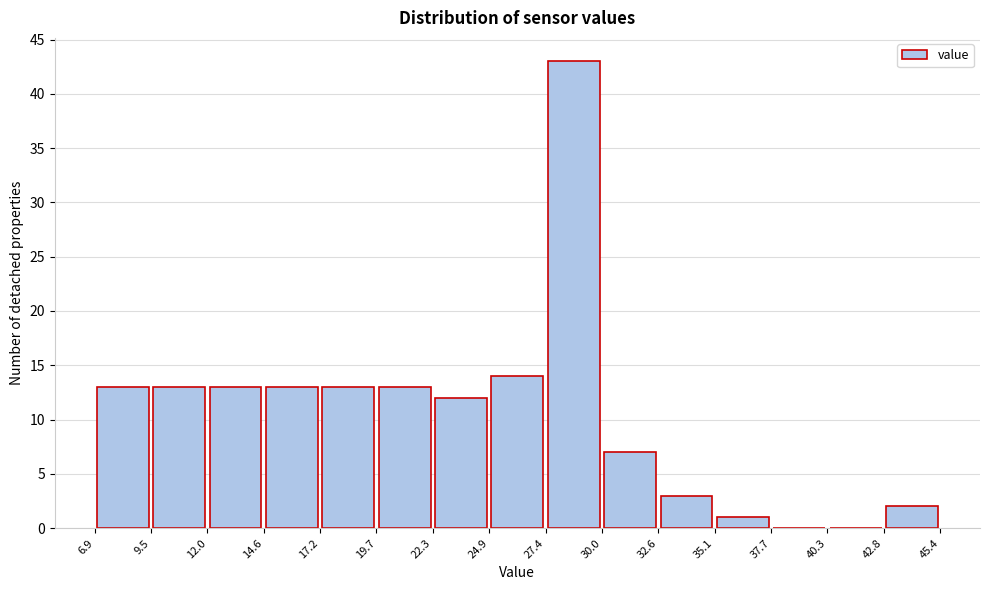

Reading left to right, transcribe this chart: for each bar, give the range it covers on the x-axis and its height. The values are not printed on the chart, so give them approximately, as read against the axis.

6.9 to 9.5: 13
9.5 to 12.0: 13
12.0 to 14.6: 13
14.6 to 17.2: 13
17.2 to 19.7: 13
19.7 to 22.3: 13
22.3 to 24.9: 12
24.9 to 27.4: 14
27.4 to 30.0: 43
30.0 to 32.6: 7
32.6 to 35.1: 3
35.1 to 37.7: 1
37.7 to 40.3: 0
40.3 to 42.8: 0
42.8 to 45.4: 2